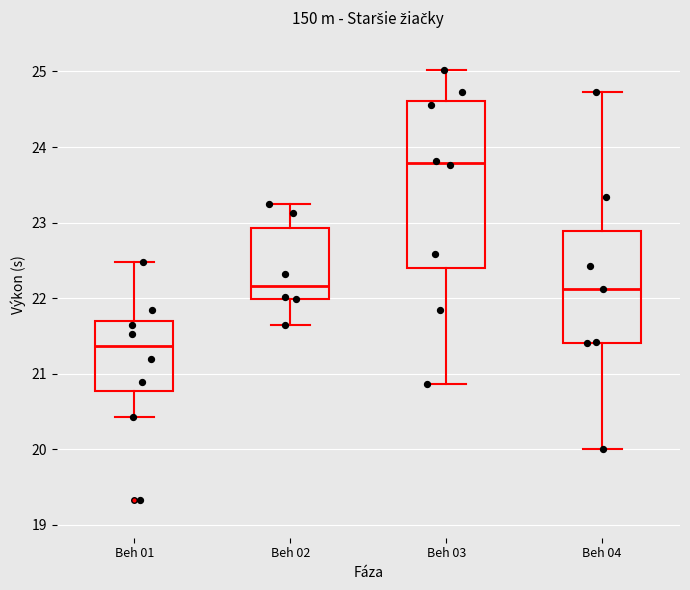

Reading left to right, transcribe this box plot: for each box, give where its median line is, the range the box spans, and where its two whiskers end, as read against the y-axis. The values are not printed on the chart, so give them approximately, as read against the axis.

Beh 01: median 21.4, box 20.8 to 21.7, whiskers 20.4 to 22.5
Beh 02: median 22.2, box 22.0 to 22.9, whiskers 21.6 to 23.3
Beh 03: median 23.8, box 22.4 to 24.6, whiskers 20.9 to 25.0
Beh 04: median 22.1, box 21.4 to 22.9, whiskers 20.0 to 24.7